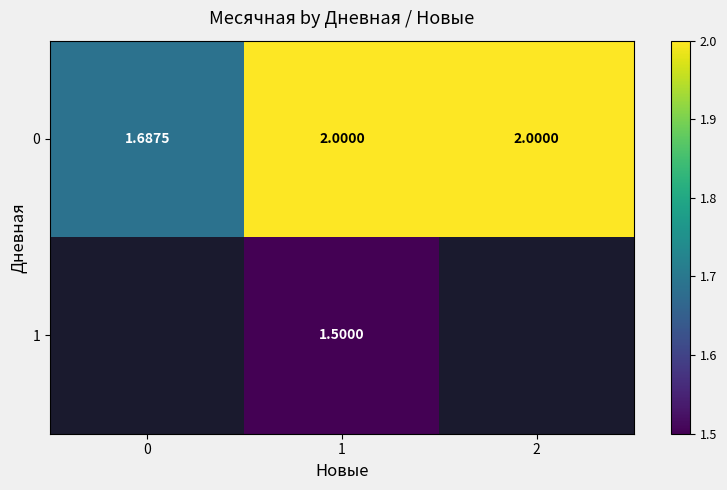

How many values in the 0 series are below 2?

1